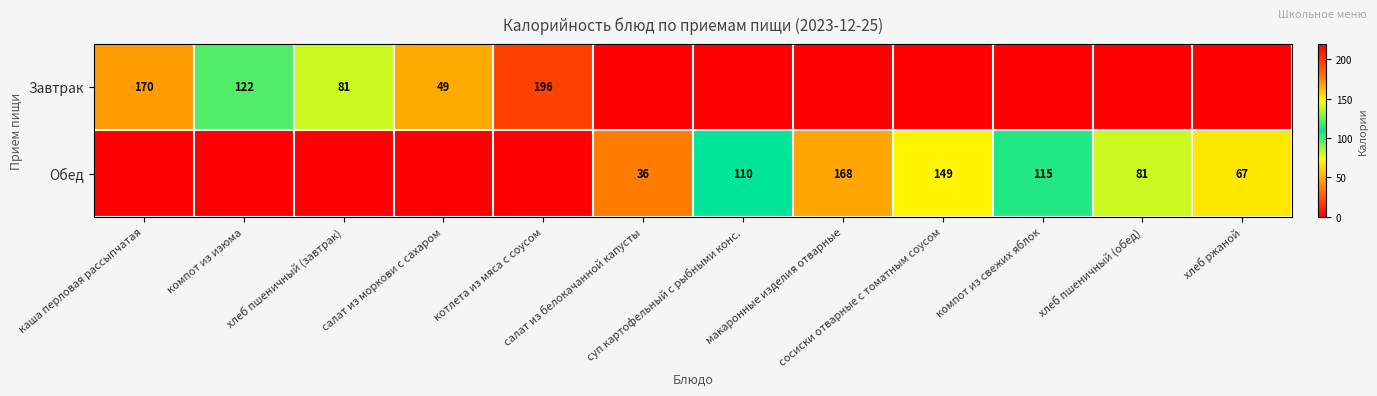

What is the average value of the Завтрак series?

52